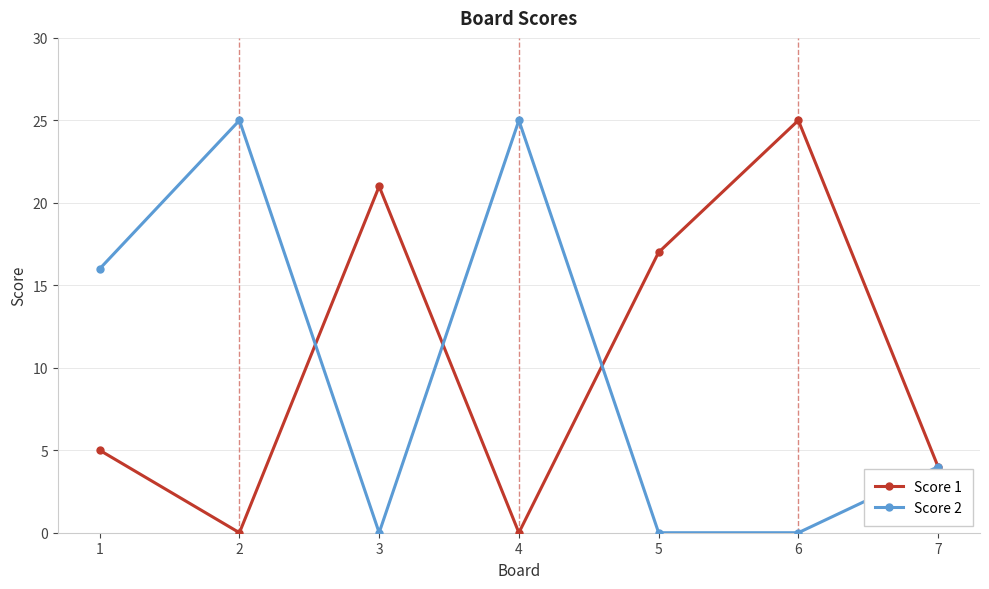

True or false: Score 1 has more than 1 interior local peaks.

True